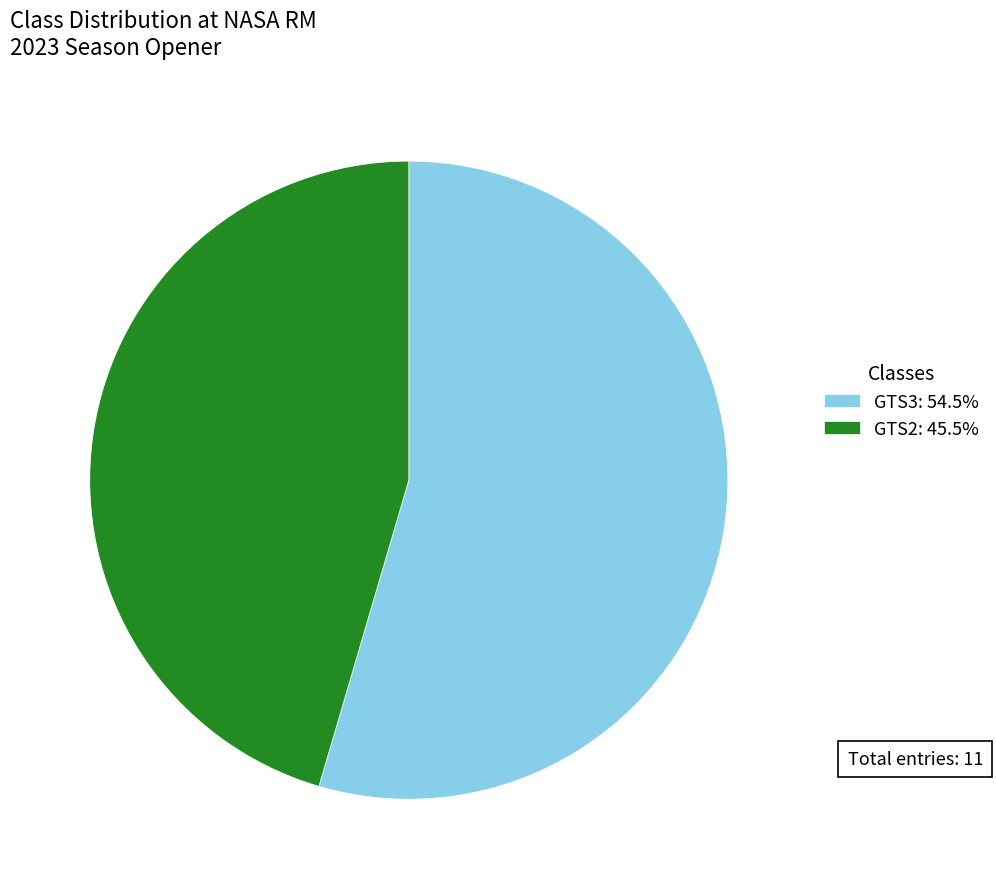

Count the number of slices in the pie.

2